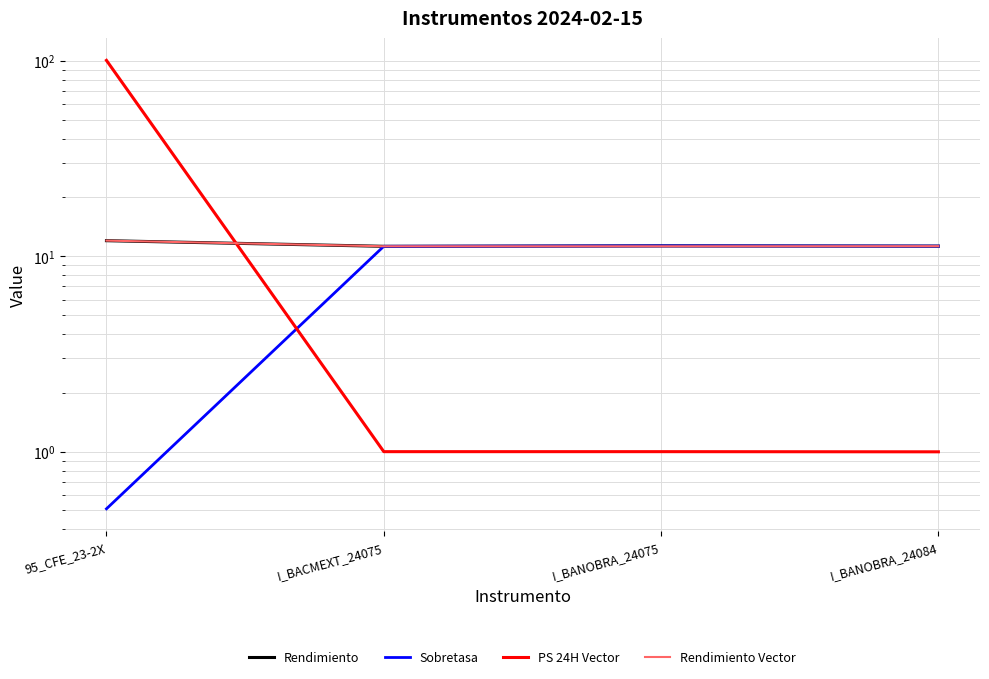

True or false: Rendimiento has more than 0 interior local peaks.

True